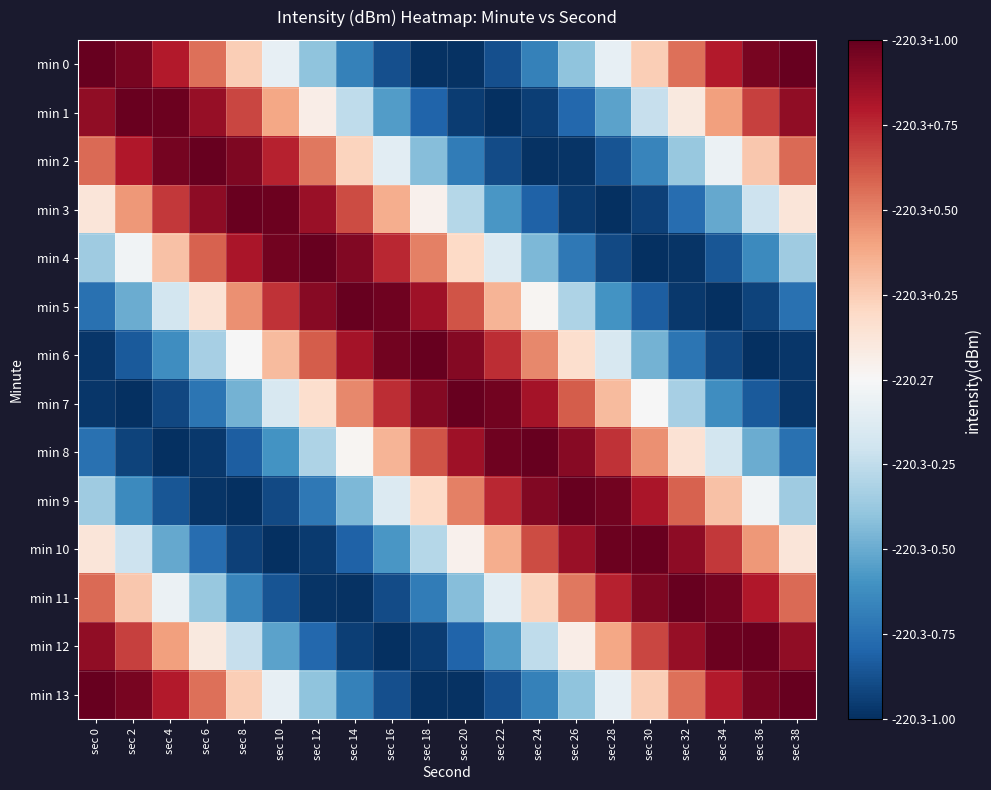

Reading left to right, what are all the values shown in this chart?

min 0: sec 0=1.0	sec 2=0.9	sec 4=0.8	sec 6=0.5	sec 8=0.2	sec 10=-0.1	sec 12=-0.4	sec 14=-0.7	sec 16=-0.9	sec 18=-1.0	sec 20=-1.0	sec 22=-0.9	sec 24=-0.7	sec 26=-0.4	sec 28=-0.1	sec 30=0.2	sec 32=0.5	sec 34=0.8	sec 36=0.9	sec 38=1.0
min 1: sec 0=0.9	sec 2=1.0	sec 4=1.0	sec 6=0.9	sec 8=0.7	sec 10=0.4	sec 12=0.1	sec 14=-0.3	sec 16=-0.6	sec 18=-0.8	sec 20=-0.9	sec 22=-1.0	sec 24=-0.9	sec 26=-0.8	sec 28=-0.5	sec 30=-0.2	sec 32=0.1	sec 34=0.4	sec 36=0.7	sec 38=0.9
min 2: sec 0=0.6	sec 2=0.8	sec 4=1.0	sec 6=1.0	sec 8=0.9	sec 10=0.8	sec 12=0.5	sec 14=0.2	sec 16=-0.1	sec 18=-0.4	sec 20=-0.7	sec 22=-0.9	sec 24=-1.0	sec 26=-1.0	sec 28=-0.9	sec 30=-0.7	sec 32=-0.4	sec 34=-0.1	sec 36=0.3	sec 38=0.6
min 3: sec 0=0.1	sec 2=0.4	sec 4=0.7	sec 6=0.9	sec 8=1.0	sec 10=1.0	sec 12=0.9	sec 14=0.6	sec 16=0.4	sec 18=0.0	sec 20=-0.3	sec 22=-0.6	sec 24=-0.8	sec 26=-1.0	sec 28=-1.0	sec 30=-0.9	sec 32=-0.8	sec 34=-0.5	sec 36=-0.2	sec 38=0.1
min 4: sec 0=-0.4	sec 2=-0.0	sec 4=0.3	sec 6=0.6	sec 8=0.8	sec 10=1.0	sec 12=1.0	sec 14=0.9	sec 16=0.8	sec 18=0.5	sec 20=0.2	sec 22=-0.1	sec 24=-0.4	sec 26=-0.7	sec 28=-0.9	sec 30=-1.0	sec 32=-1.0	sec 34=-0.9	sec 36=-0.6	sec 38=-0.4
min 5: sec 0=-0.7	sec 2=-0.5	sec 4=-0.2	sec 6=0.1	sec 8=0.5	sec 10=0.7	sec 12=0.9	sec 14=1.0	sec 16=1.0	sec 18=0.8	sec 20=0.6	sec 22=0.3	sec 24=0.0	sec 26=-0.3	sec 28=-0.6	sec 30=-0.8	sec 32=-1.0	sec 34=-1.0	sec 36=-0.9	sec 38=-0.7
min 6: sec 0=-1.0	sec 2=-0.8	sec 4=-0.6	sec 6=-0.3	sec 8=-0.0	sec 10=0.3	sec 12=0.6	sec 14=0.8	sec 16=1.0	sec 18=1.0	sec 20=0.9	sec 22=0.7	sec 24=0.5	sec 26=0.2	sec 28=-0.2	sec 30=-0.5	sec 32=-0.7	sec 34=-0.9	sec 36=-1.0	sec 38=-1.0
min 7: sec 0=-1.0	sec 2=-1.0	sec 4=-0.9	sec 6=-0.7	sec 8=-0.5	sec 10=-0.2	sec 12=0.2	sec 14=0.5	sec 16=0.7	sec 18=0.9	sec 20=1.0	sec 22=1.0	sec 24=0.8	sec 26=0.6	sec 28=0.3	sec 30=-0.0	sec 32=-0.3	sec 34=-0.6	sec 36=-0.8	sec 38=-1.0
min 8: sec 0=-0.7	sec 2=-0.9	sec 4=-1.0	sec 6=-1.0	sec 8=-0.8	sec 10=-0.6	sec 12=-0.3	sec 14=0.0	sec 16=0.3	sec 18=0.6	sec 20=0.8	sec 22=1.0	sec 24=1.0	sec 26=0.9	sec 28=0.7	sec 30=0.5	sec 32=0.1	sec 34=-0.2	sec 36=-0.5	sec 38=-0.7
min 9: sec 0=-0.4	sec 2=-0.6	sec 4=-0.9	sec 6=-1.0	sec 8=-1.0	sec 10=-0.9	sec 12=-0.7	sec 14=-0.4	sec 16=-0.1	sec 18=0.2	sec 20=0.5	sec 22=0.8	sec 24=0.9	sec 26=1.0	sec 28=1.0	sec 30=0.8	sec 32=0.6	sec 34=0.3	sec 36=-0.0	sec 38=-0.4
min 10: sec 0=0.1	sec 2=-0.2	sec 4=-0.5	sec 6=-0.8	sec 8=-0.9	sec 10=-1.0	sec 12=-1.0	sec 14=-0.8	sec 16=-0.6	sec 18=-0.3	sec 20=0.0	sec 22=0.4	sec 24=0.6	sec 26=0.9	sec 28=1.0	sec 30=1.0	sec 32=0.9	sec 34=0.7	sec 36=0.4	sec 38=0.1
min 11: sec 0=0.6	sec 2=0.3	sec 4=-0.1	sec 6=-0.4	sec 8=-0.7	sec 10=-0.9	sec 12=-1.0	sec 14=-1.0	sec 16=-0.9	sec 18=-0.7	sec 20=-0.4	sec 22=-0.1	sec 24=0.2	sec 26=0.5	sec 28=0.8	sec 30=0.9	sec 32=1.0	sec 34=1.0	sec 36=0.8	sec 38=0.6
min 12: sec 0=0.9	sec 2=0.7	sec 4=0.4	sec 6=0.1	sec 8=-0.2	sec 10=-0.5	sec 12=-0.8	sec 14=-0.9	sec 16=-1.0	sec 18=-0.9	sec 20=-0.8	sec 22=-0.6	sec 24=-0.3	sec 26=0.1	sec 28=0.4	sec 30=0.7	sec 32=0.9	sec 34=1.0	sec 36=1.0	sec 38=0.9
min 13: sec 0=1.0	sec 2=0.9	sec 4=0.8	sec 6=0.5	sec 8=0.2	sec 10=-0.1	sec 12=-0.4	sec 14=-0.7	sec 16=-0.9	sec 18=-1.0	sec 20=-1.0	sec 22=-0.9	sec 24=-0.7	sec 26=-0.4	sec 28=-0.1	sec 30=0.2	sec 32=0.5	sec 34=0.8	sec 36=0.9	sec 38=1.0